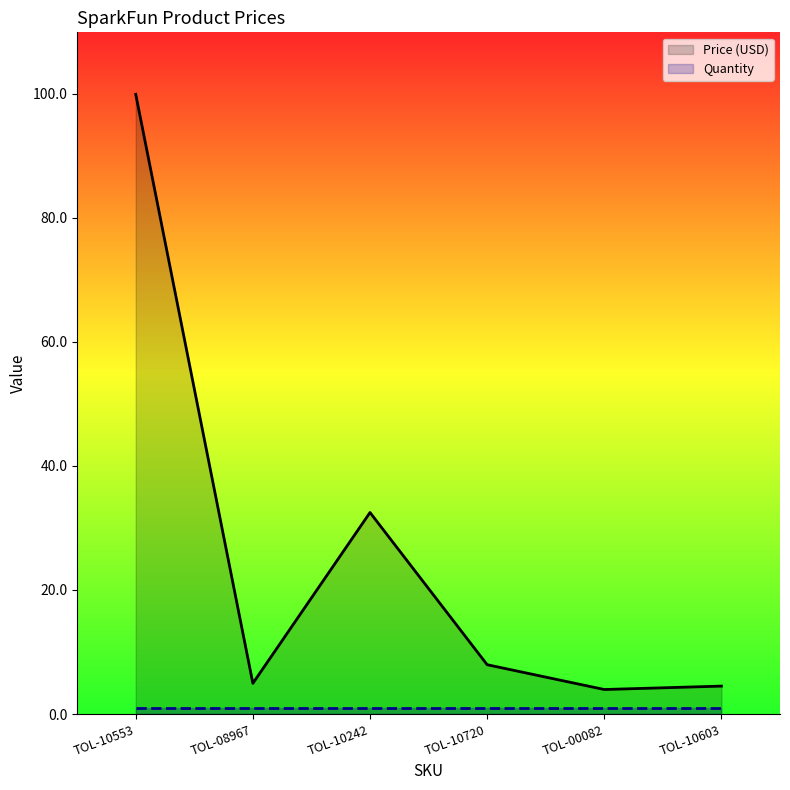

True or false: the data shows 10.6 at TOL-10720.

False